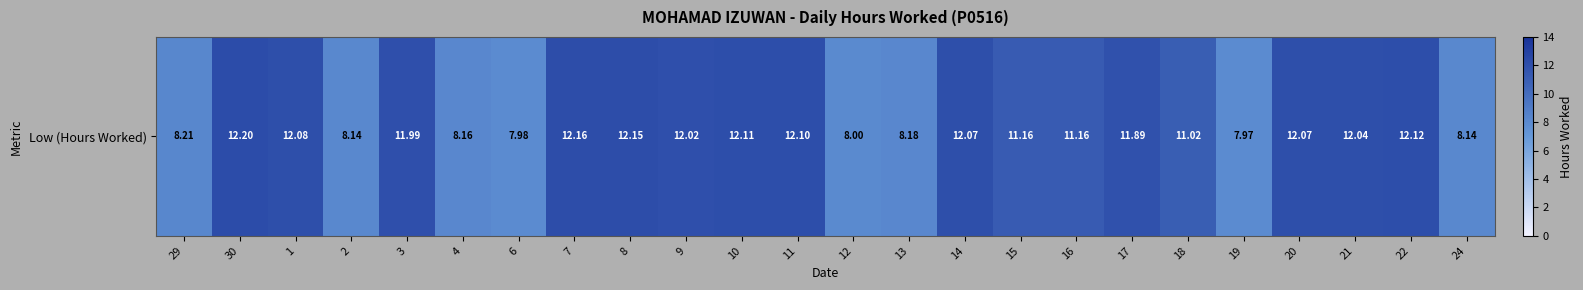

List the labels in order of value, smallest first.

19, 6, 12, 2, 24, 4, 13, 29, 18, 15, 16, 17, 3, 9, 21, 14, 20, 1, 11, 10, 22, 8, 7, 30